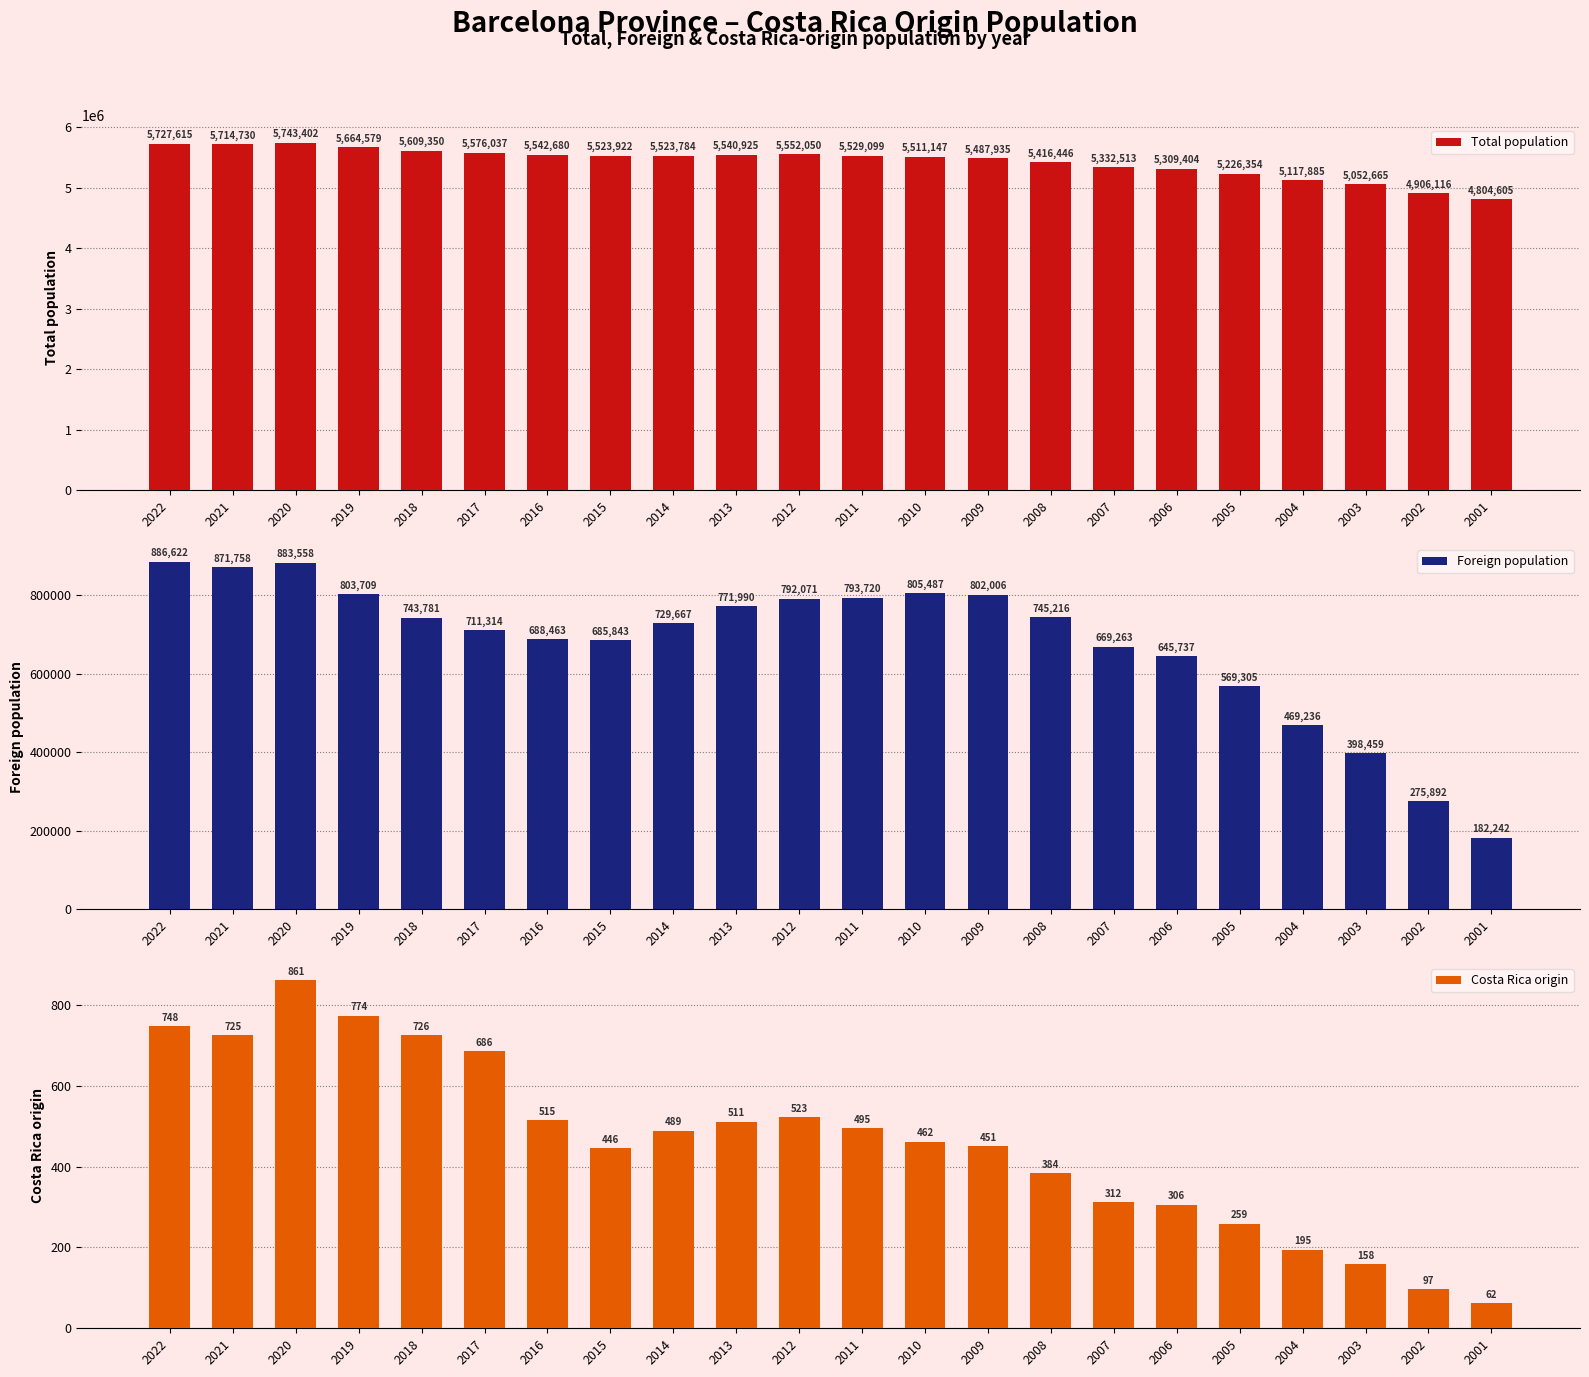

At how many categories does at least one series exceed 5240725?

17